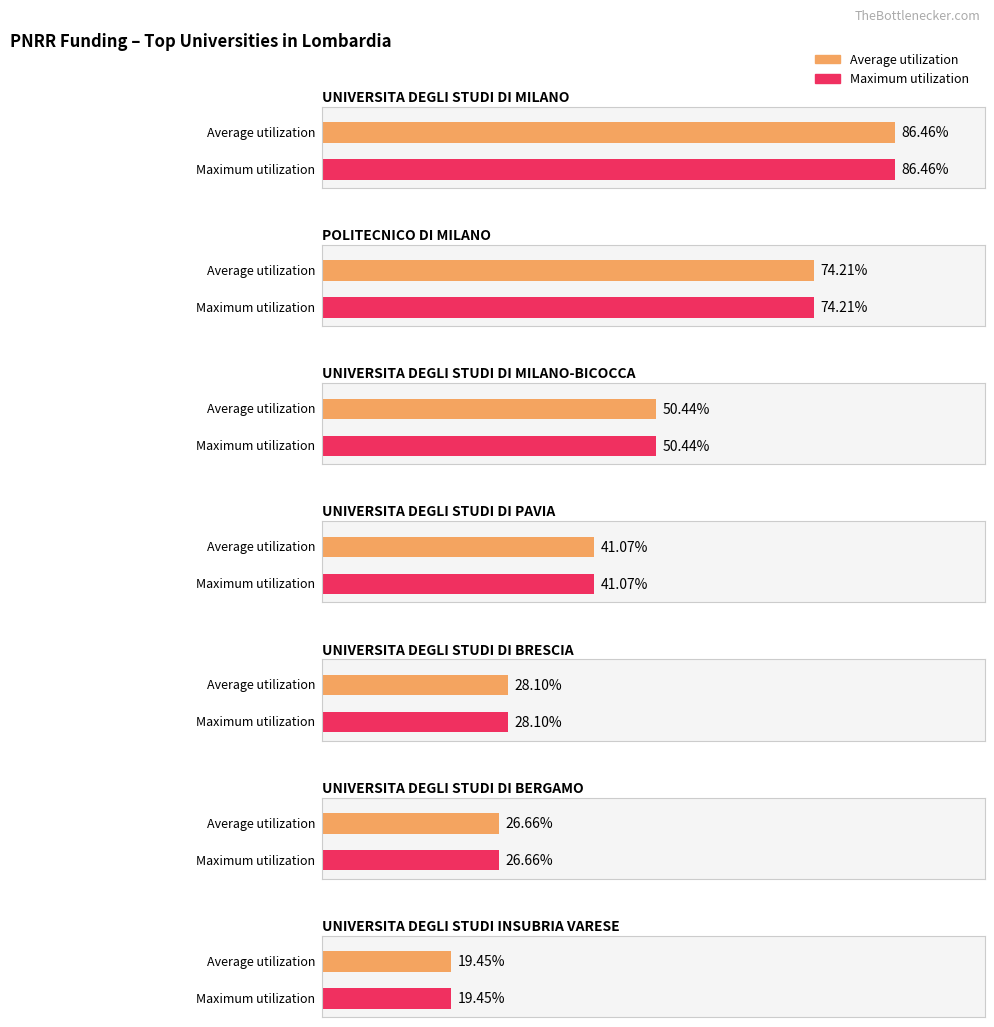

What position from the right is UNIVERSITA DEGLI STUDI INSUBRIA VARESE?

1